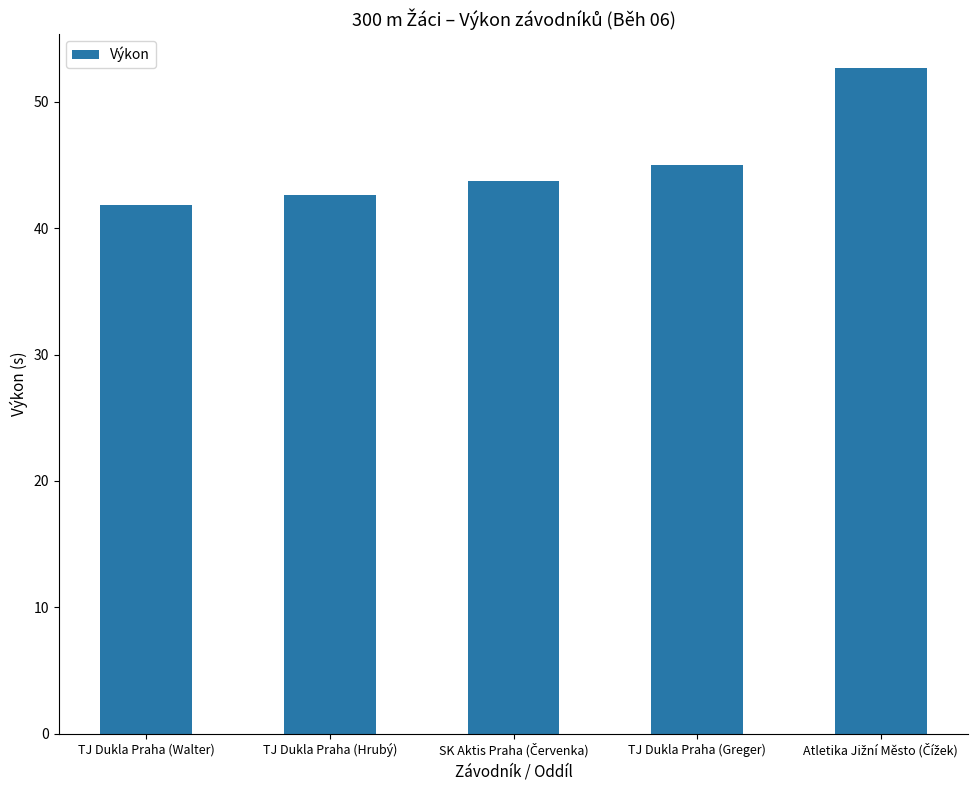

True or false: the data shows 41.9 at TJ Dukla Praha (Walter).

True